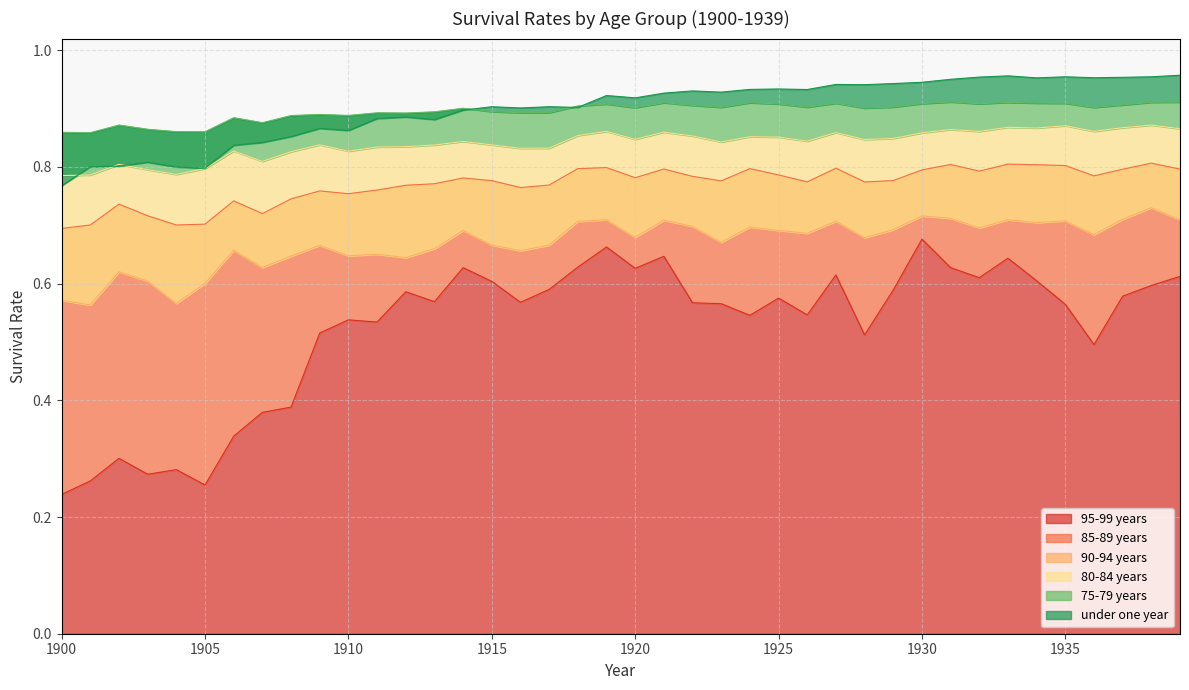

The value of 95-99 years at 1915 is 0.9. True or false?

False